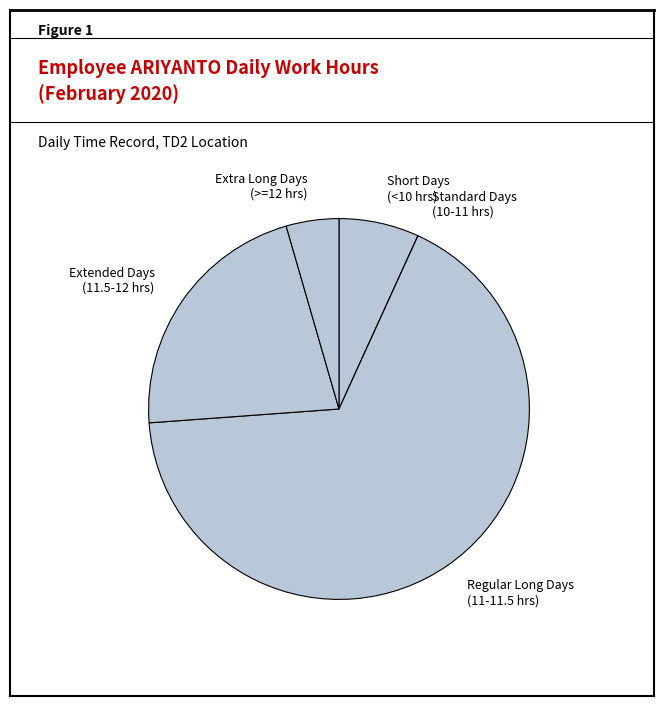

Combined, do Extra Long Days (>=12 hrs) and Short Days (<10 hrs) account for over 50%?

No